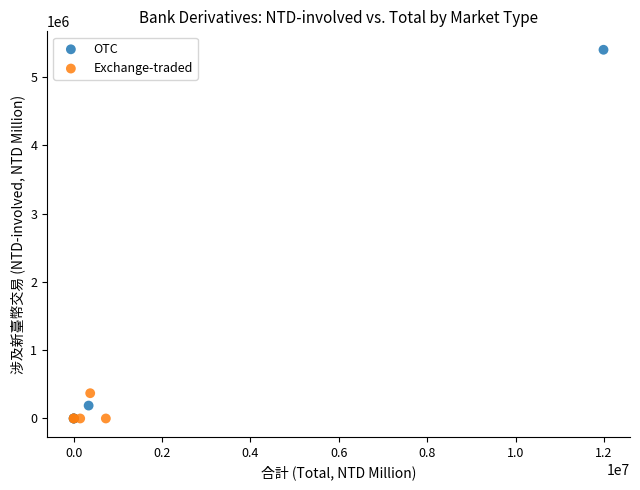

Which series contains the highest Y value?

OTC